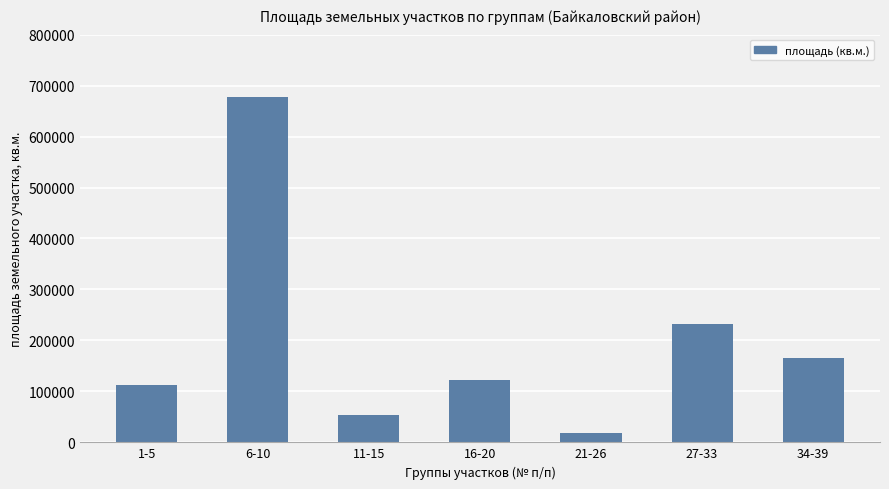

What is the change in value from 1-5 to 11-15?

-59128